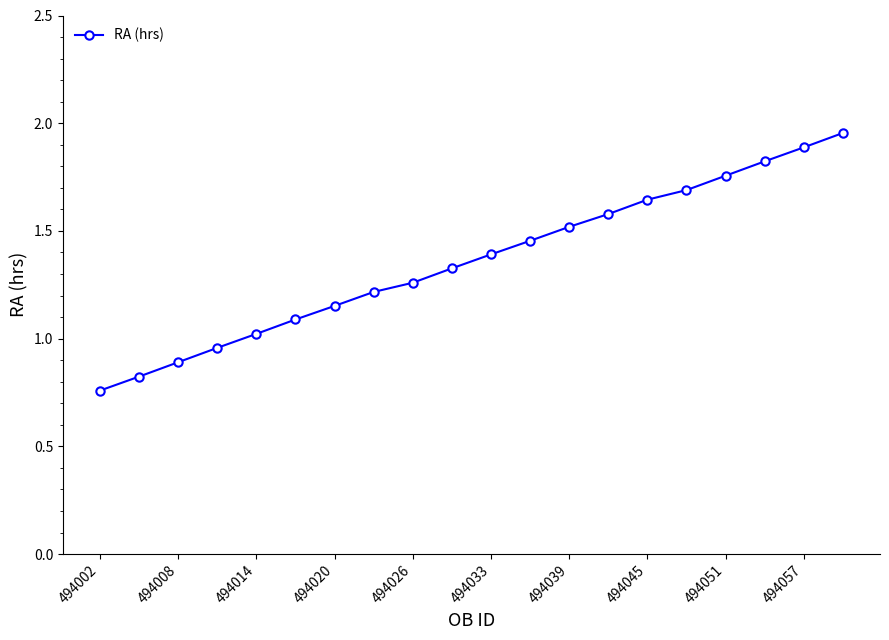

What is the sum of all values?

27.2